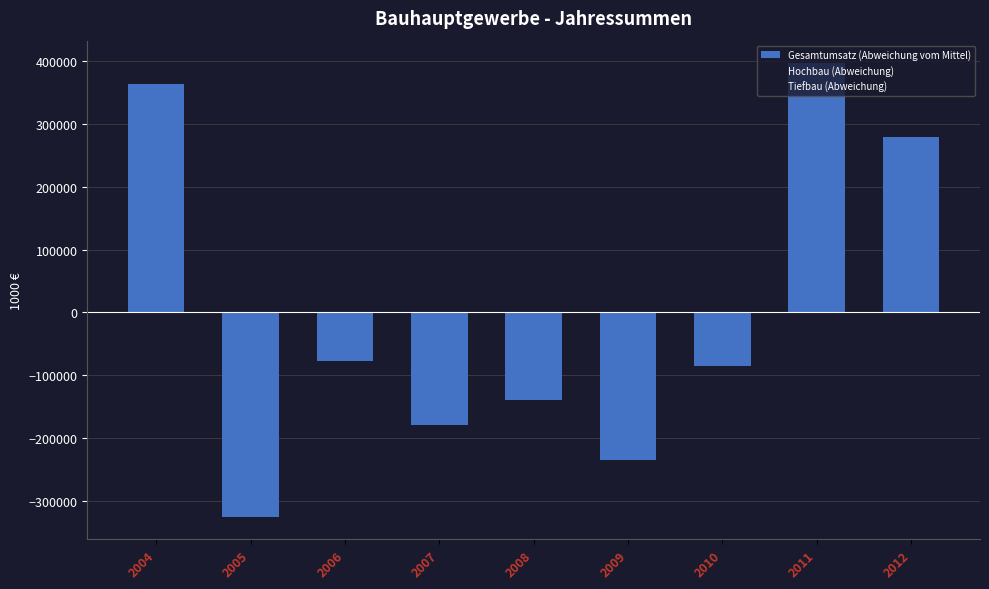

How many values are below -85145?

5